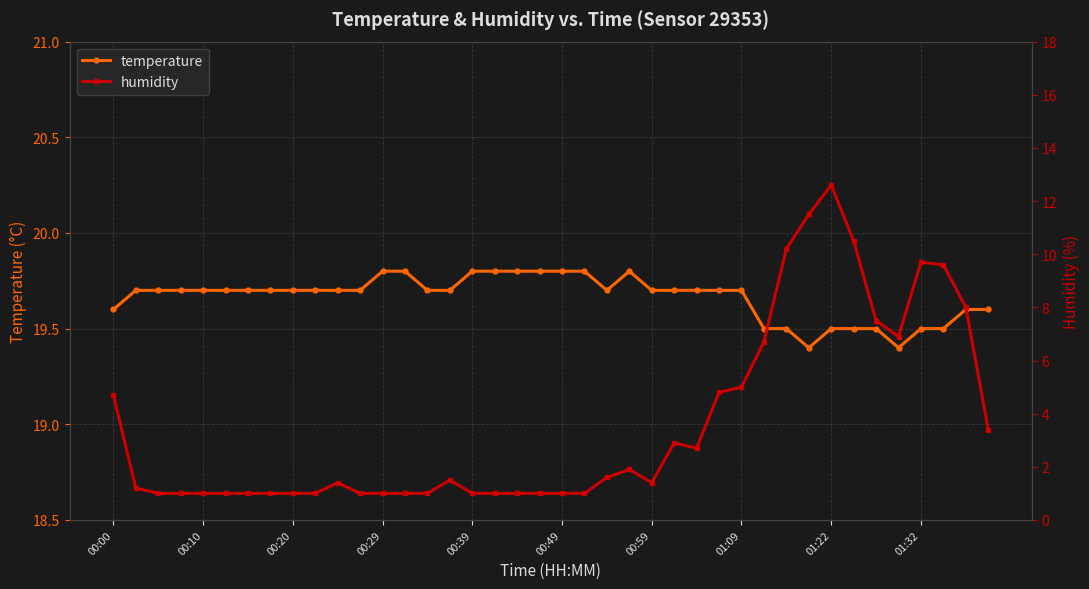

Between 15 and 21, which series saw the biggest shift?

humidity